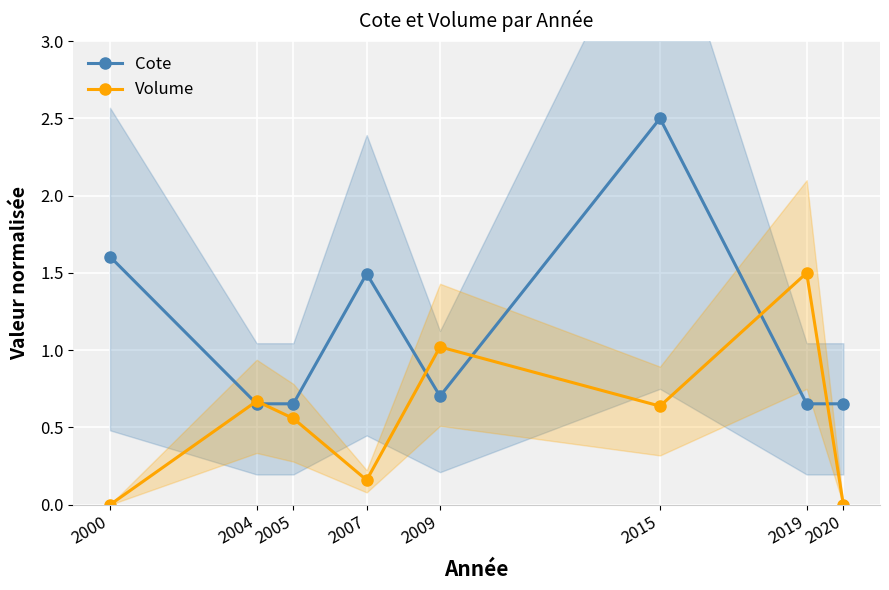

Between which two adjacent categories do Volume and Cote first intersect?

2000 and 2004